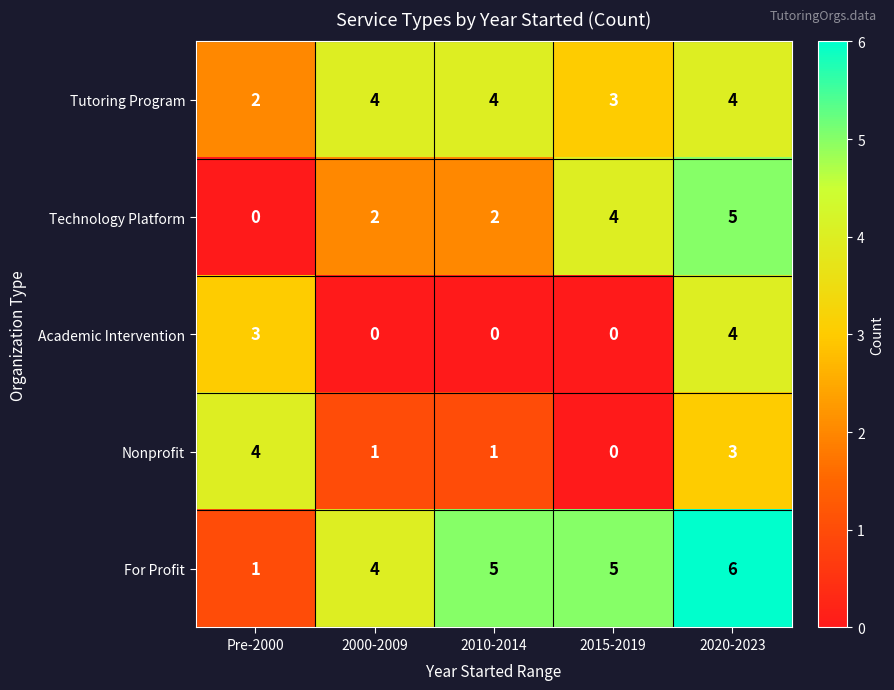

True or false: Technology Platform has a value of 3 at 2010-2014.

False